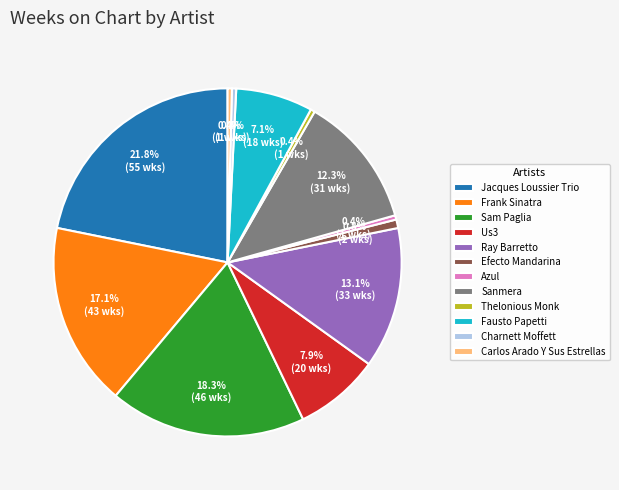

To the nearest percent, what is the difference between the largest and smallest slice percentages?

21%